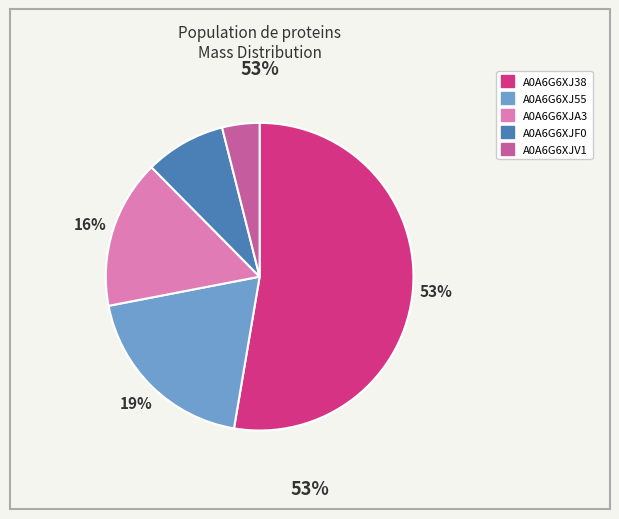

The A0A6G6XJV1 slice represents 4% of the pie. True or false?

True